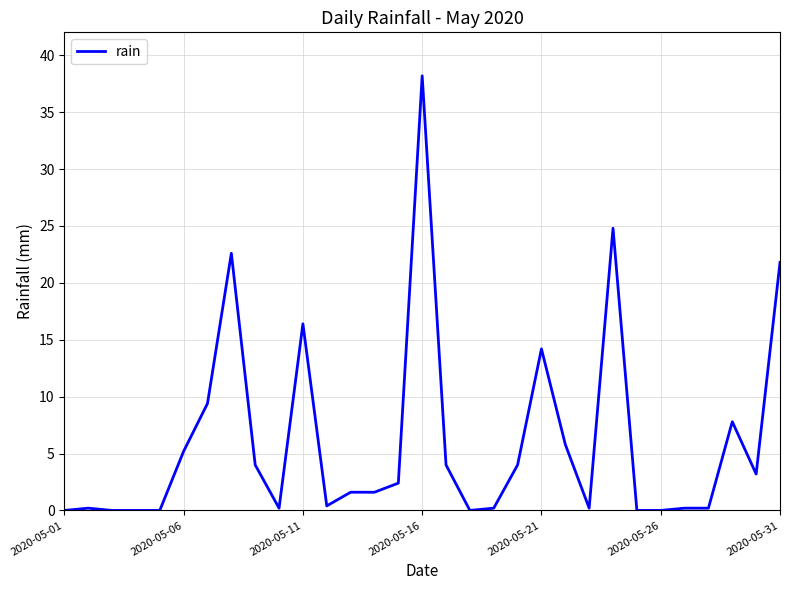

What is the greatest value displayed?

38.2